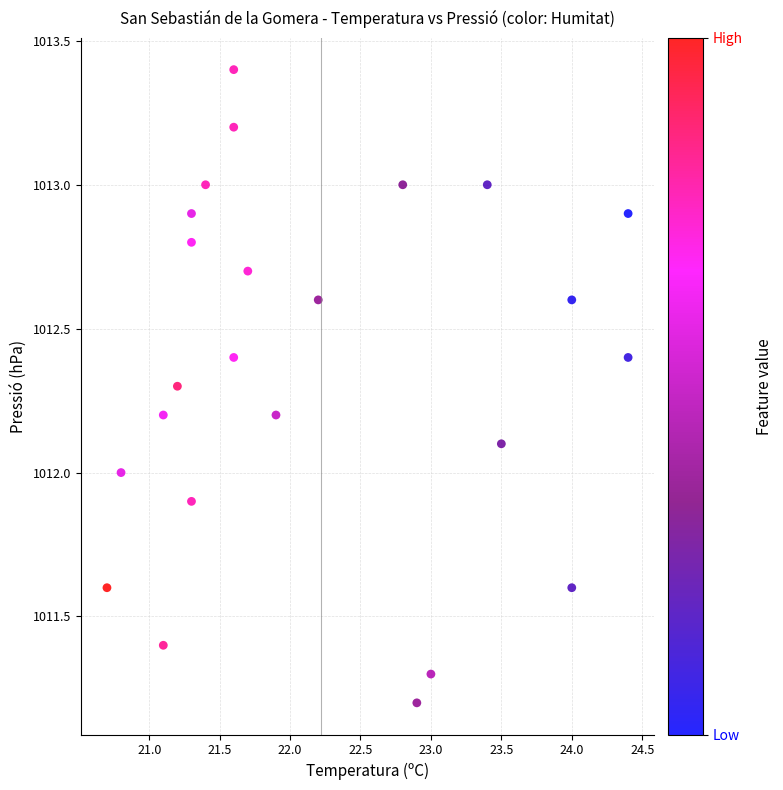

What is the range of Y values (max minus min)?

2.2